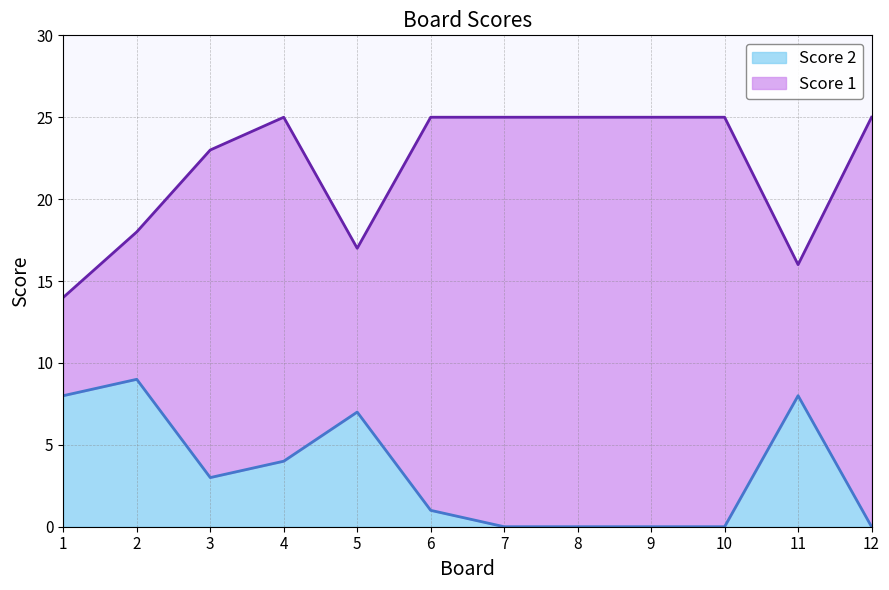

True or false: Score 2 and Score 1 intersect in this chart.

False